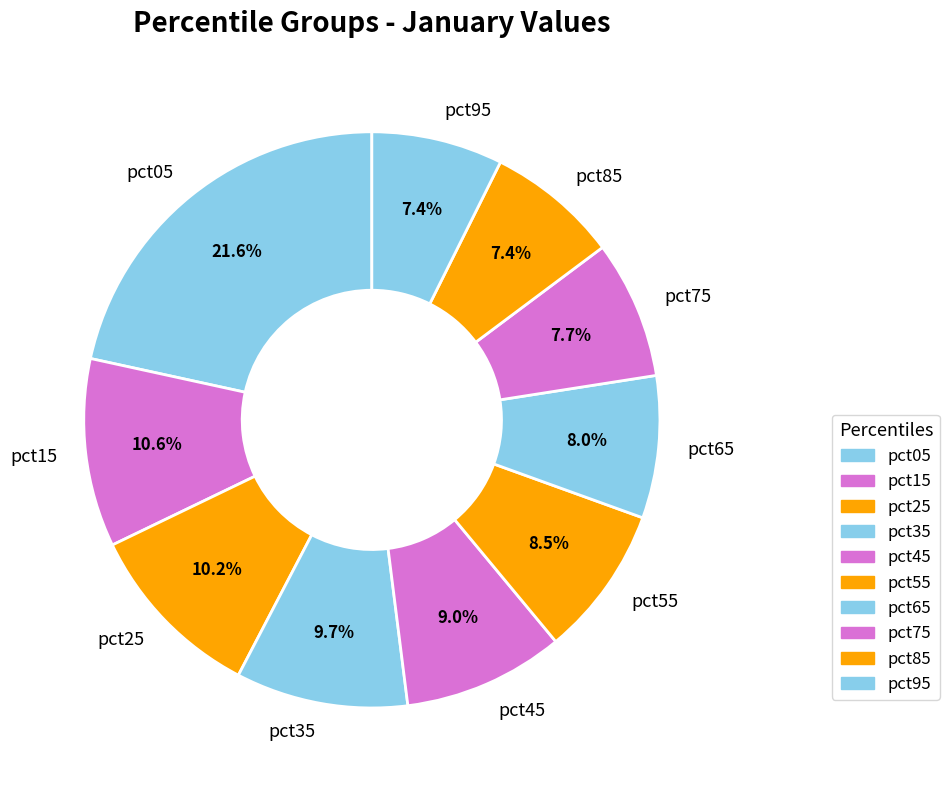

The pct75 slice represents 20% of the pie. True or false?

False